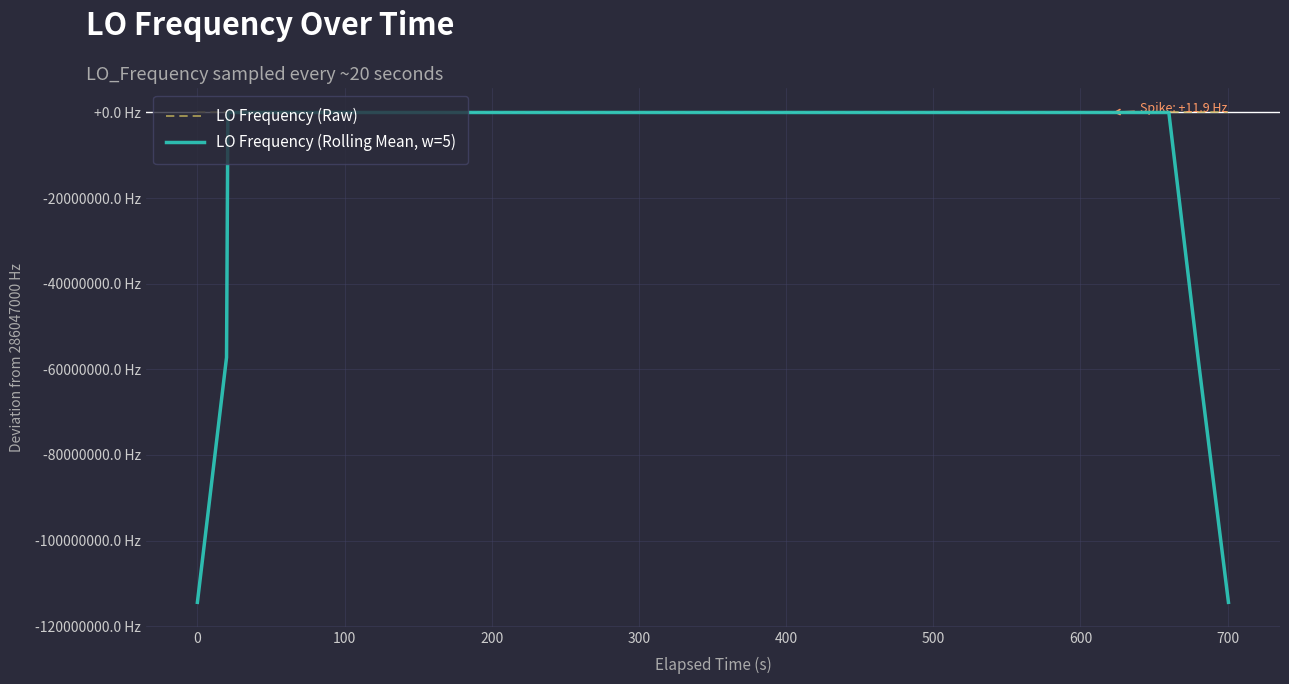

What is the difference between the second highest and second lowest values in the LO Frequency (Raw) series?

3.1